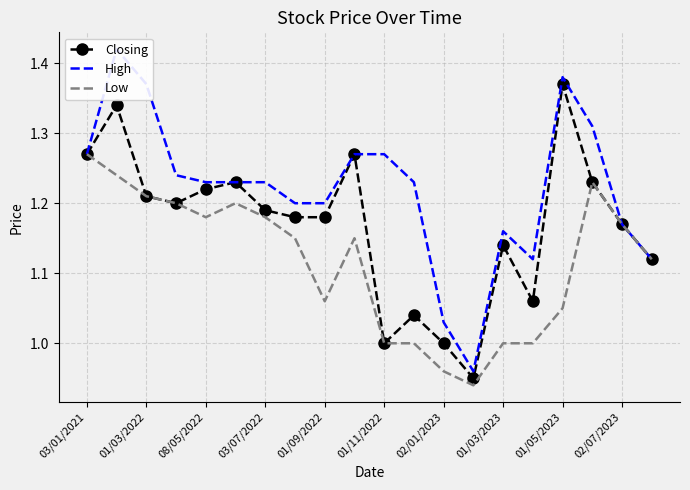

Does the chart have visible grid lines?

Yes